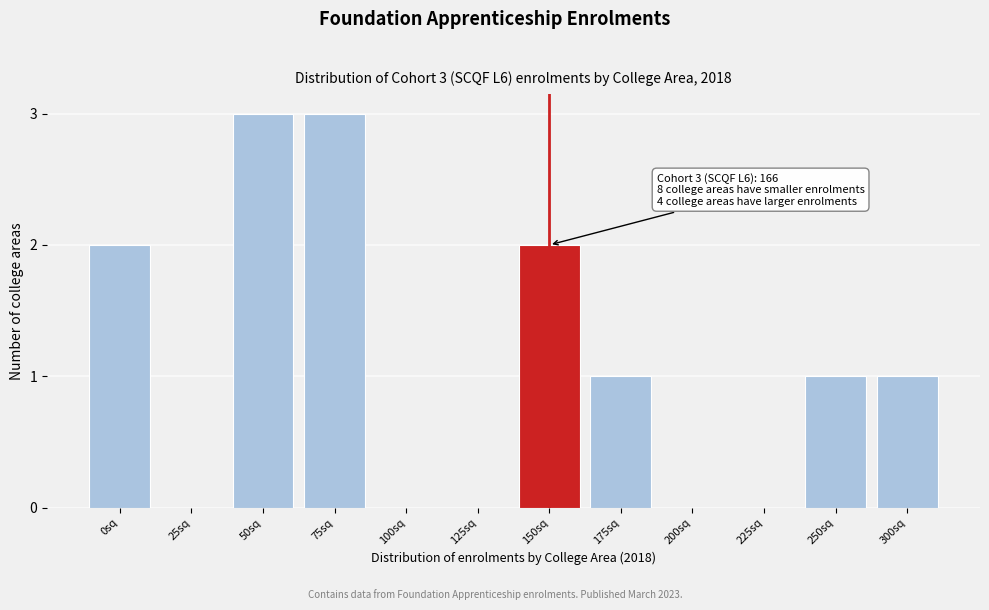

Reading left to right, transcribe all the data shown in this chart.

0sq=2	25sq=0	50sq=3	75sq=3	100sq=0	125sq=0	150sq=2	175sq=1	200sq=0	225sq=0	250sq=1	300sq=1